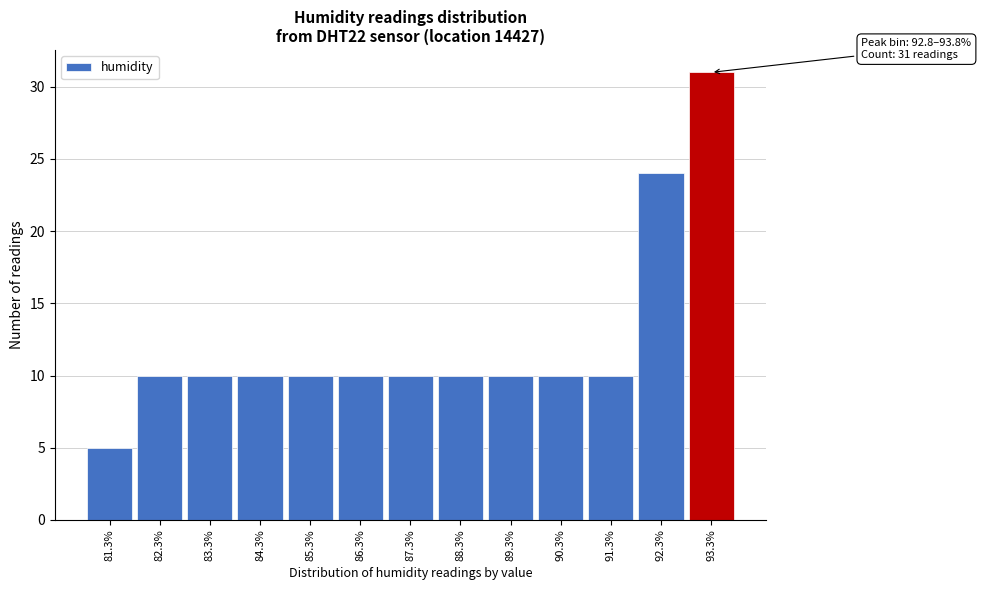

Which range on the x-axis has the tallest bar?

92.8 to 93.8